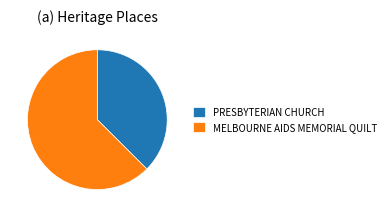

Which has a higher value, PRESBYTERIAN CHURCH or MELBOURNE AIDS MEMORIAL QUILT?

MELBOURNE AIDS MEMORIAL QUILT